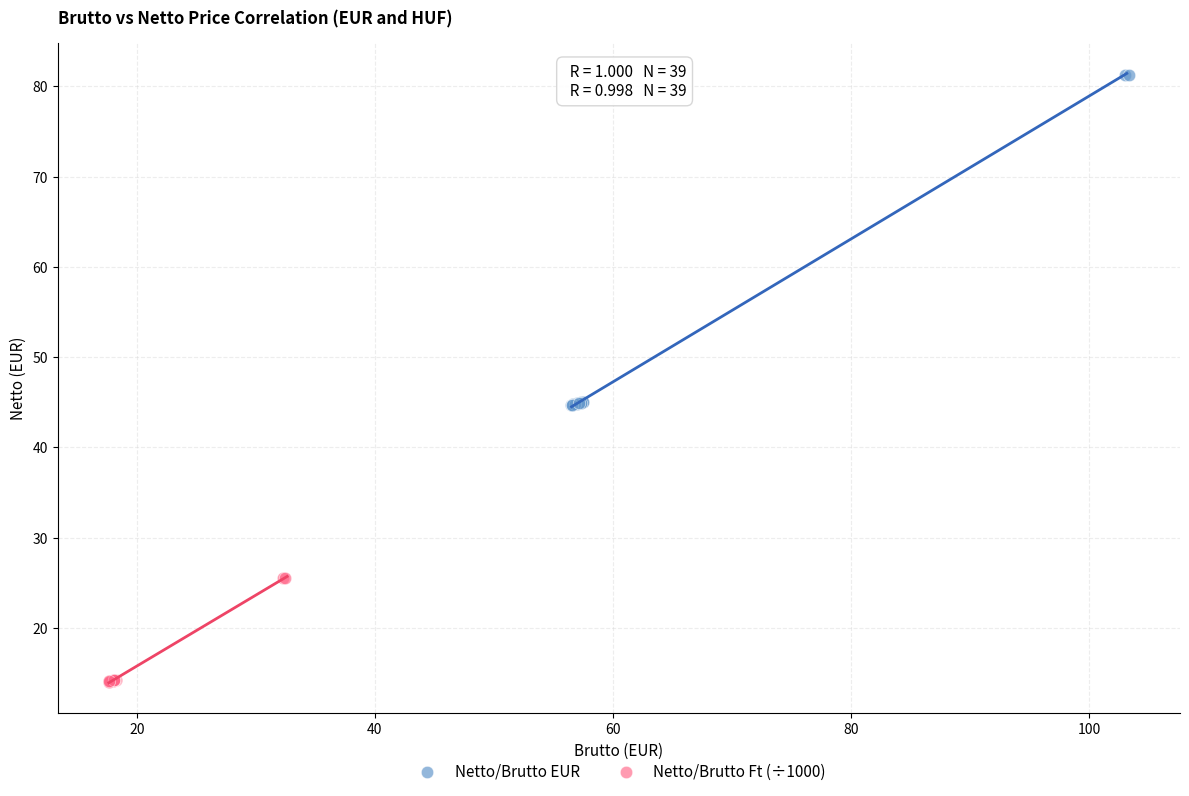

Which series reaches the minimum Y coordinate?

Netto/Brutto Ft (÷1000)